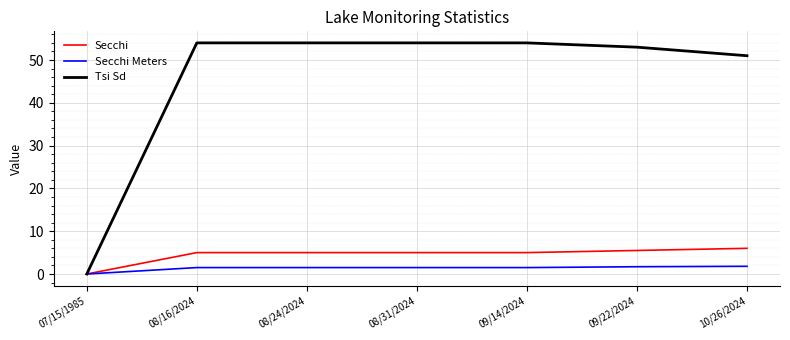

List the series in order of their peak value, highest first.

Tsi Sd, Secchi, Secchi Meters